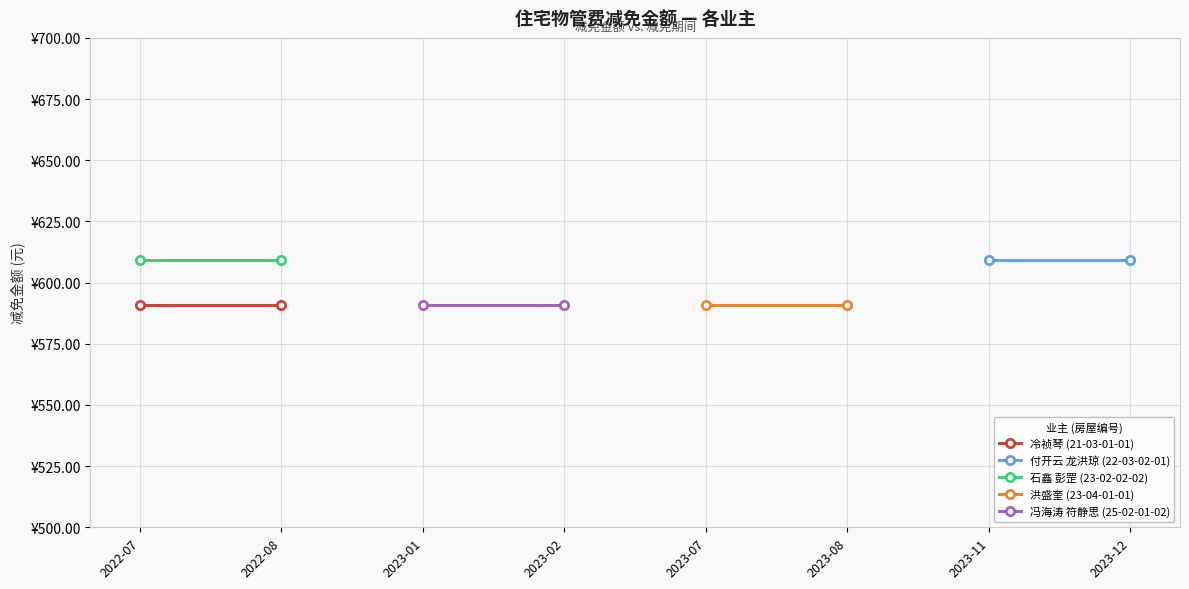

The 石鑫 彭罡 (23-02-02-02) series shows 609.4 at 2022-07. True or false?

True